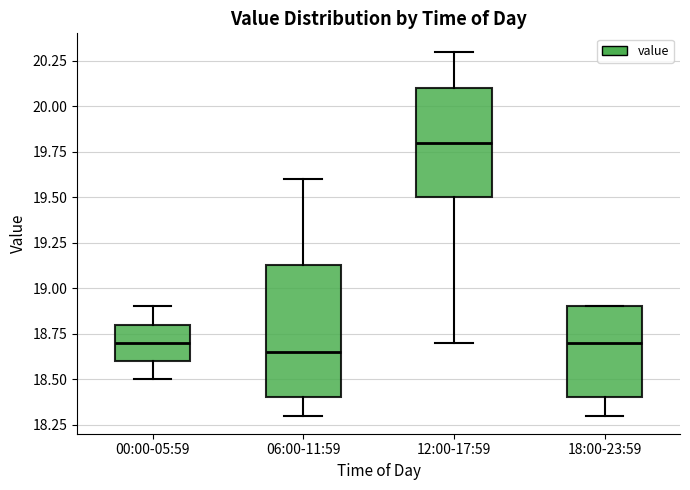

Where does the lower whisker of the box for 12:00-17:59 end on the y-axis? The values are not printed on the chart, so give them approximately, as read against the axis.

18.70